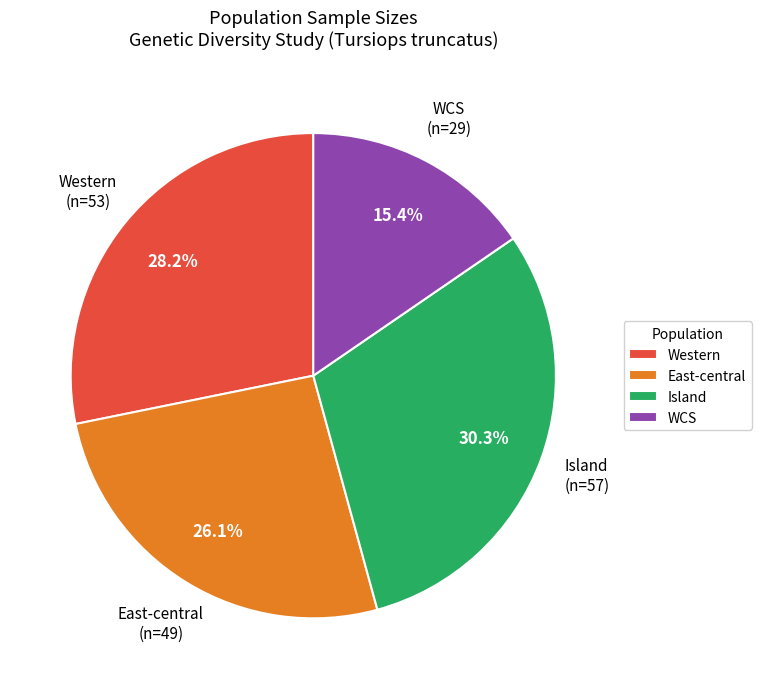

Between East-central and Island, which is larger?

Island